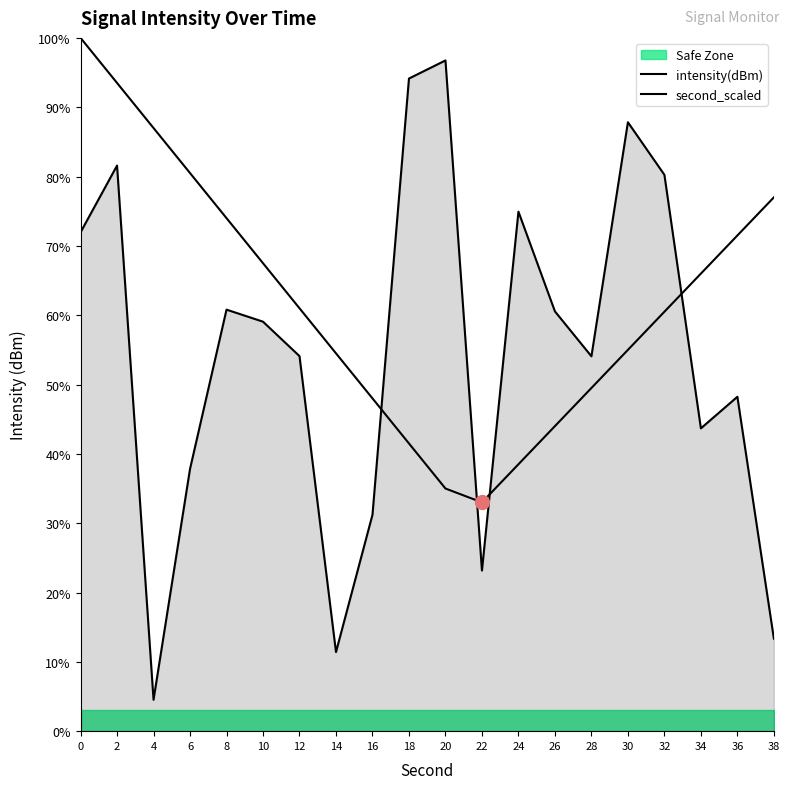

What is the difference between the highest and lowest values at 10?

8.4